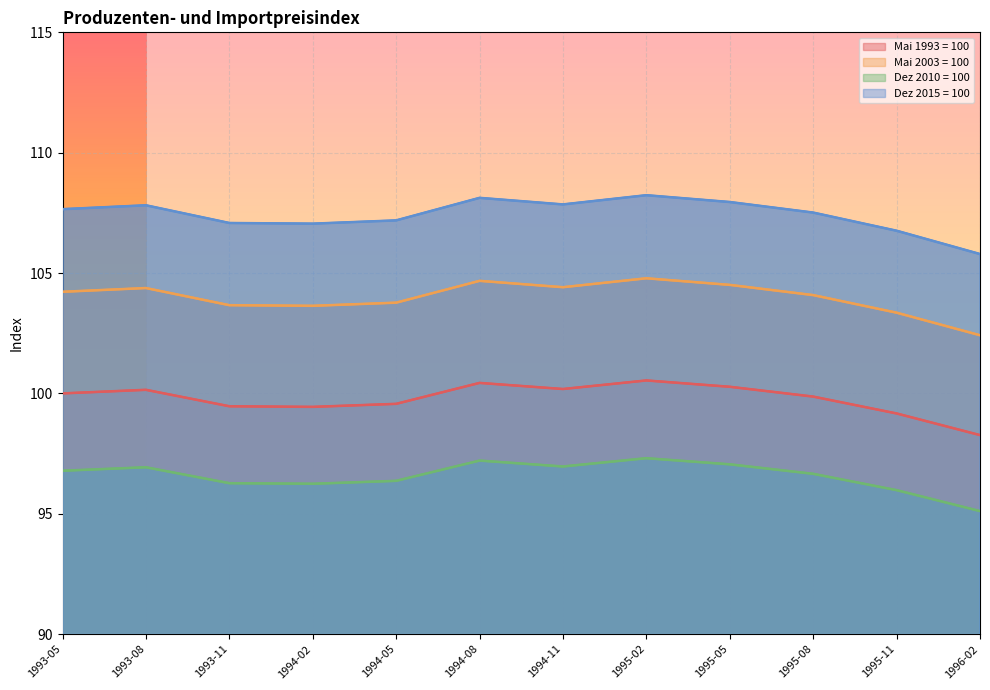

Reading right to left, transcribe all the data shown in this chart.

Mai 1993 = 100: 1996-02=98.3	1995-11=99.2	1995-08=99.9	1995-05=100.3	1995-02=100.5	1994-11=100.2	1994-08=100.4	1994-05=99.6	1994-02=99.4	1993-11=99.5	1993-08=100.1	1993-05=100.0
Mai 2003 = 100: 1996-02=102.4	1995-11=103.4	1995-08=104.1	1995-05=104.5	1995-02=104.8	1994-11=104.4	1994-08=104.7	1994-05=103.8	1994-02=103.6	1993-11=103.7	1993-08=104.4	1993-05=104.2
Dez 2010 = 100: 1996-02=95.1	1995-11=96.0	1995-08=96.7	1995-05=97.1	1995-02=97.3	1994-11=97.0	1994-08=97.2	1994-05=96.4	1994-02=96.2	1993-11=96.3	1993-08=96.9	1993-05=96.8
Dez 2015 = 100: 1996-02=105.8	1995-11=106.8	1995-08=107.5	1995-05=108.0	1995-02=108.2	1994-11=107.9	1994-08=108.1	1994-05=107.2	1994-02=107.1	1993-11=107.1	1993-08=107.8	1993-05=107.7